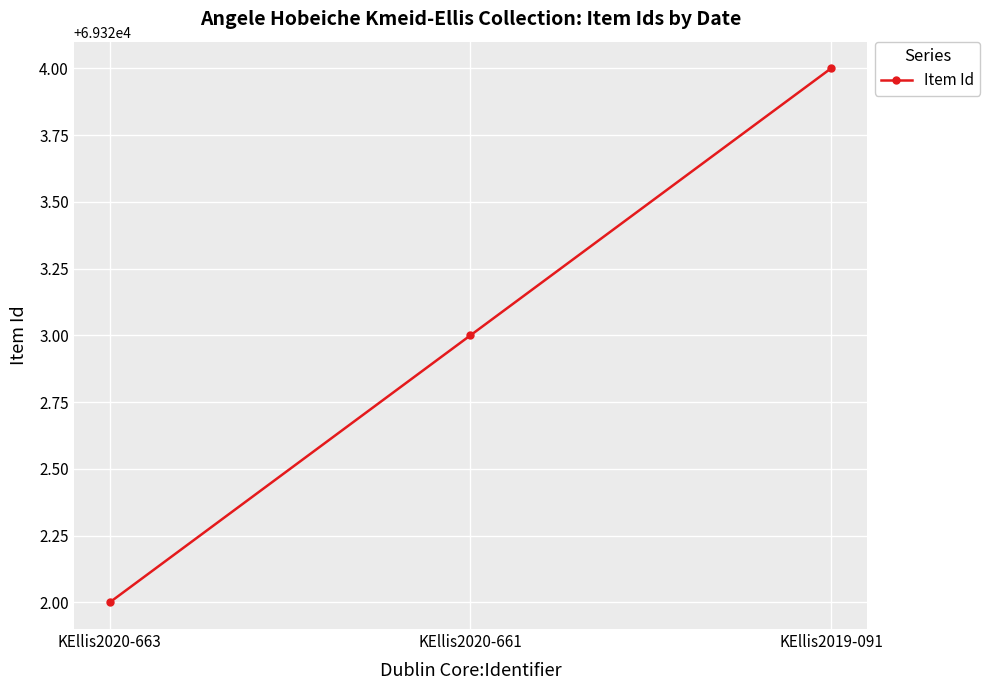

Rank the categories by value from lowest to highest.

KEllis2020-663, KEllis2020-661, KEllis2019-091